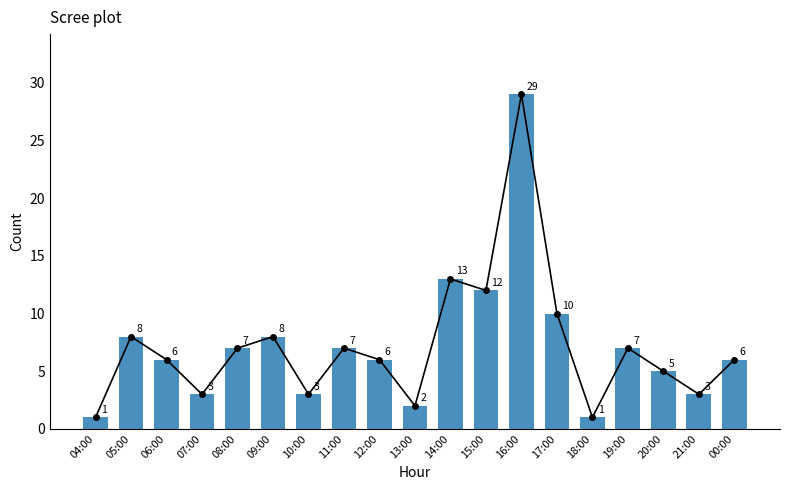

Where is the data nearest to the value 15?

14:00